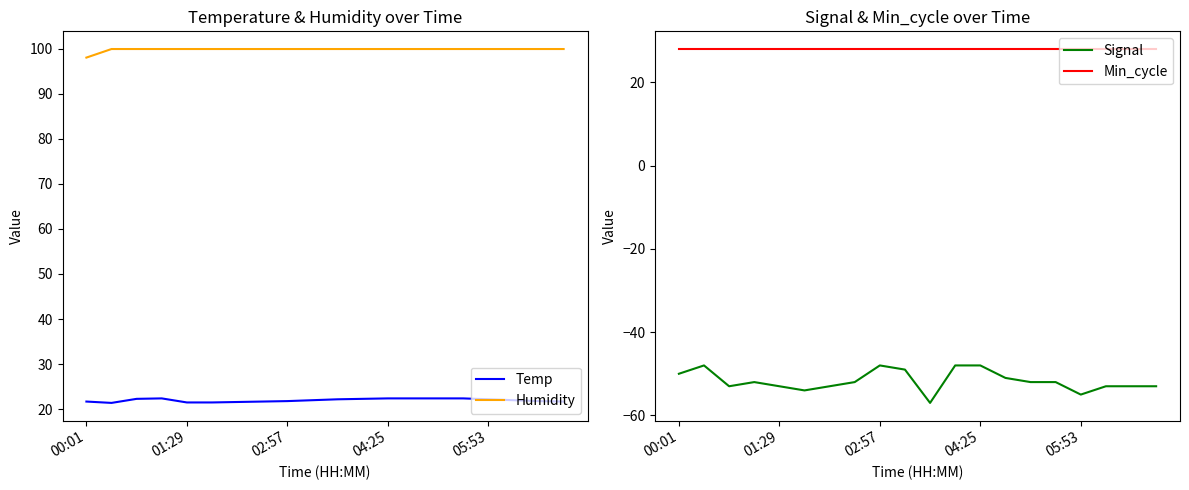

Rank the series at 11 from lowest to highest value.

Signal, Temp, Min_cycle, Humidity